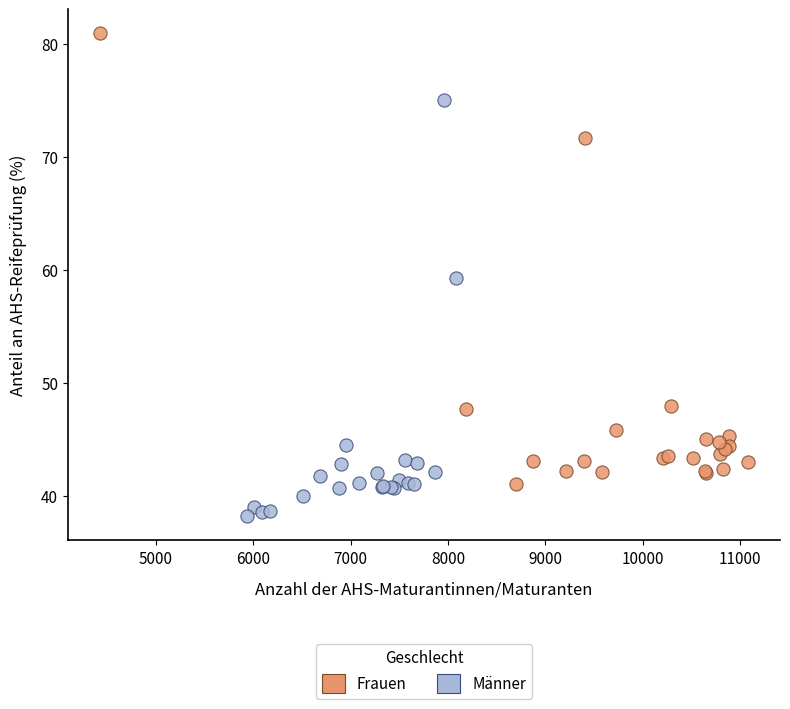

What are all the series names shown in the legend?

Frauen, Männer